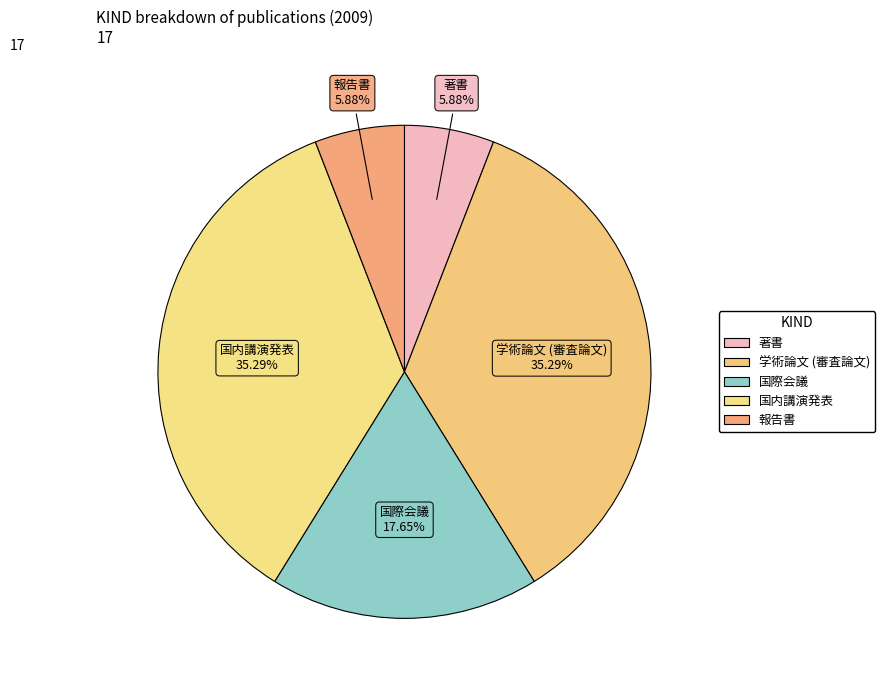

To the nearest percent, what percentage of the pie is 学術論文 (審査論文)?

35%